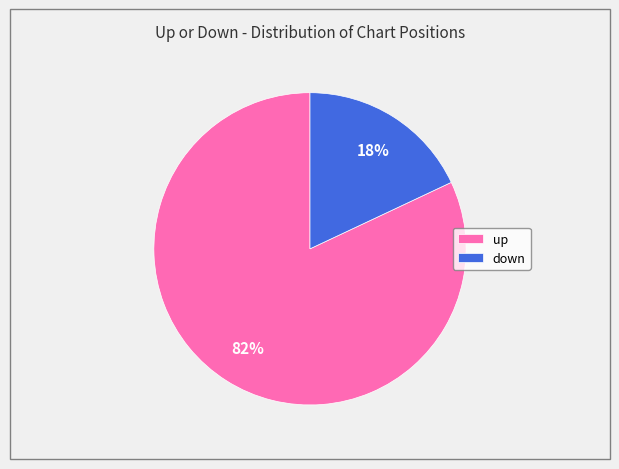

Rank the categories by value from highest to lowest.

up, down